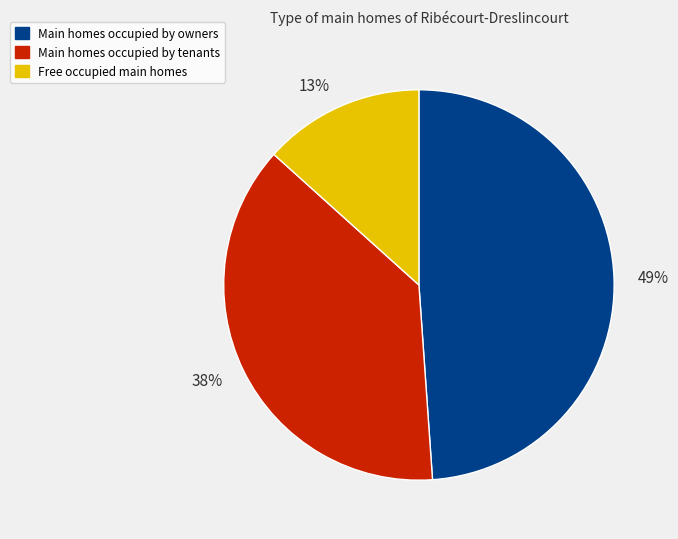

Is there a majority slice in this chart?

No